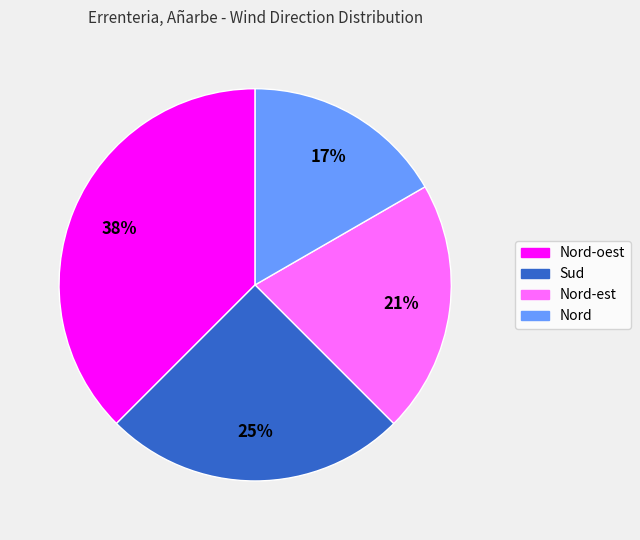

To the nearest percent, what is the average slice percentage?

25%